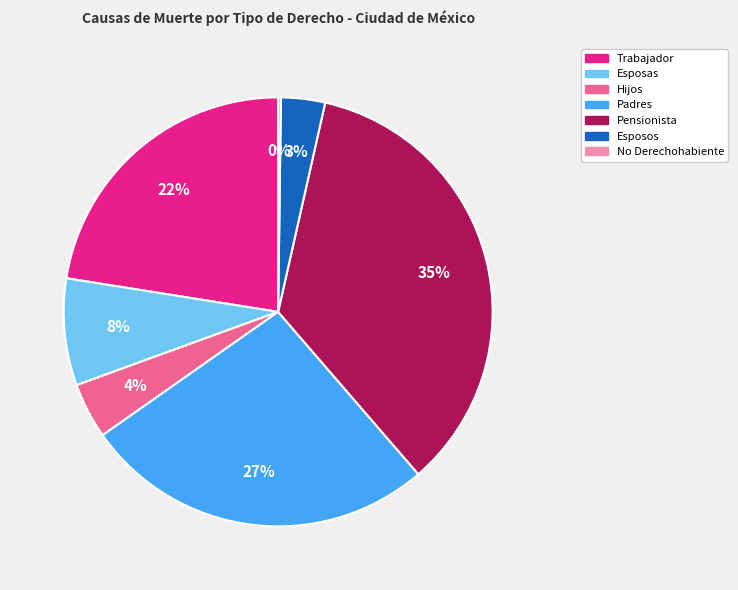

To the nearest percent, what is the average slice percentage?

14%